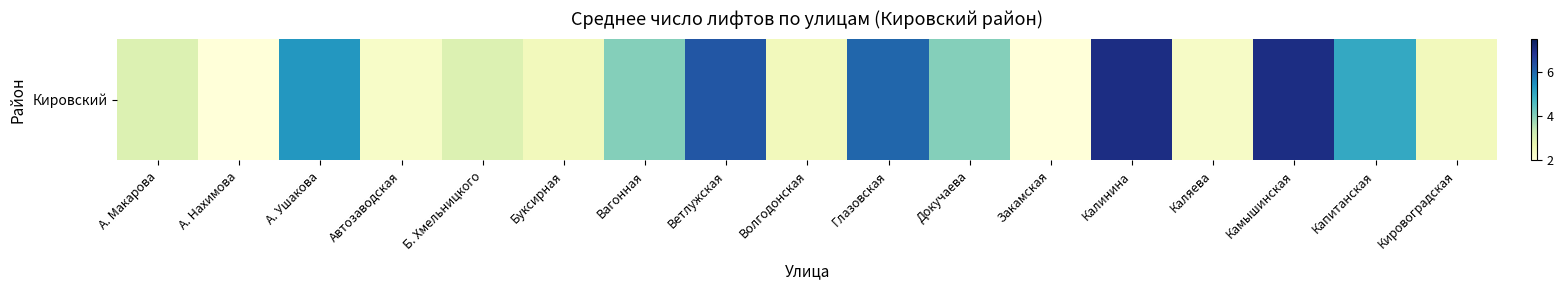

What is the difference between the maximum and minimum values?

5.0